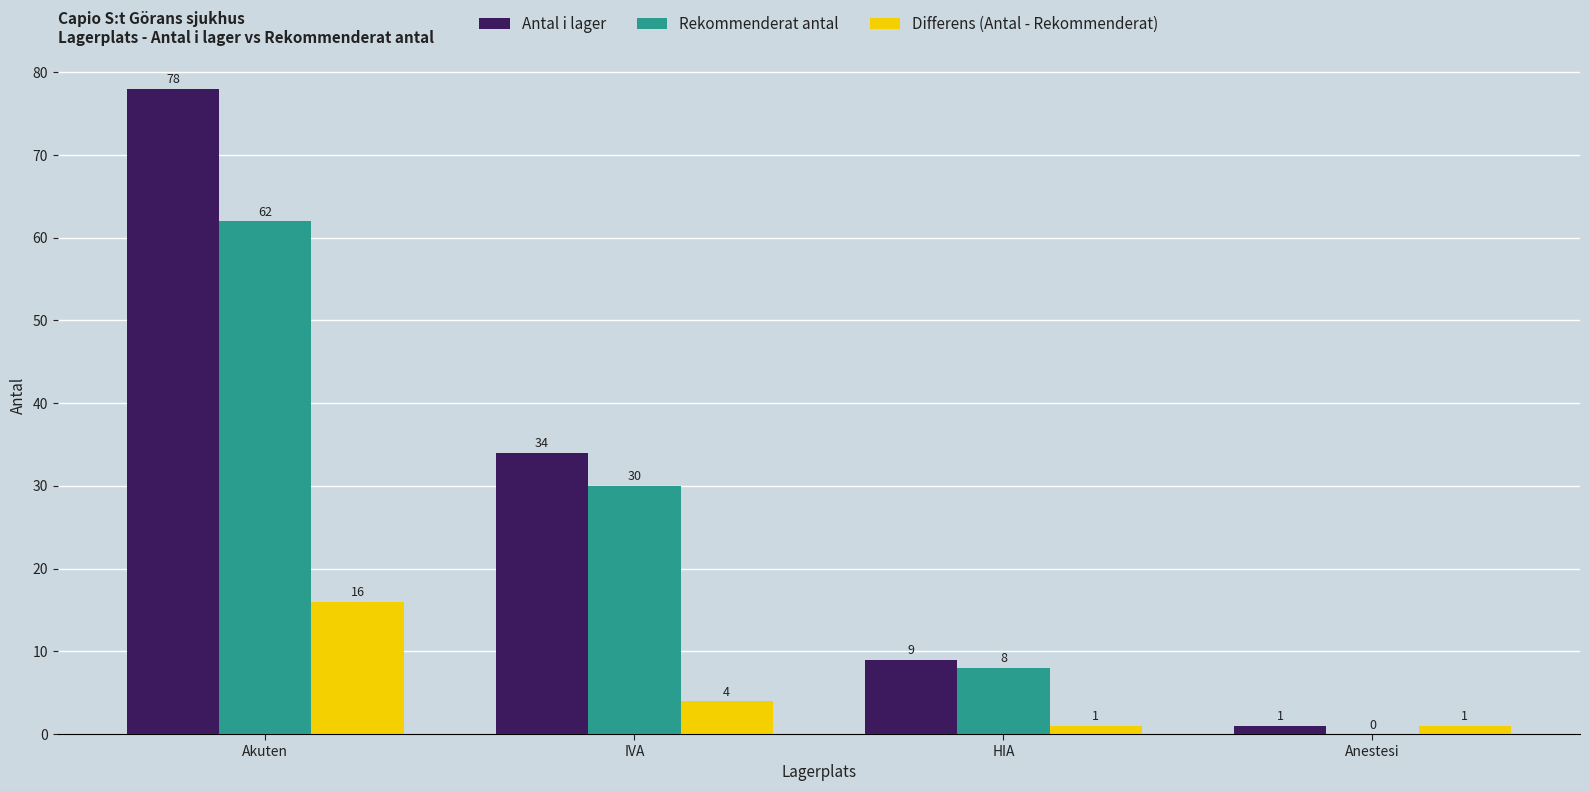

Are the bars grouped side by side (vs. stacked)?

Yes